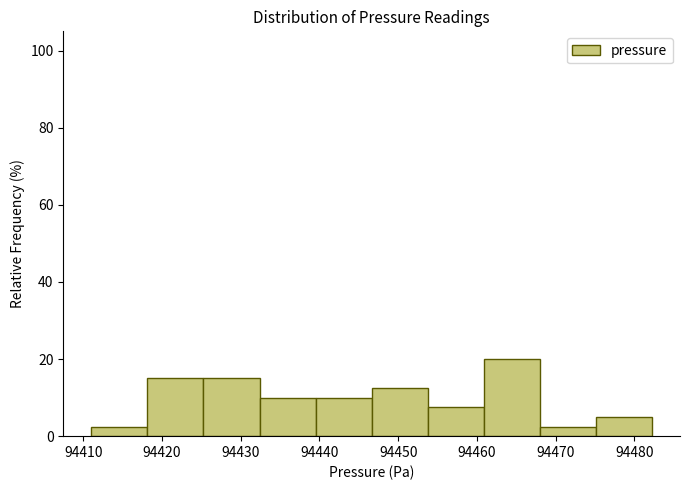

Reading left to right, list every bar in this chart as the range it spans on the x-axis followed by its height. Neither the bar edges nor the heights are printed on the chart, so give them approximately, as read against the axes.

94411 to 94418: 2
94418 to 94425: 16
94425 to 94432: 16
94432 to 94440: 10
94440 to 94447: 10
94447 to 94454: 12
94454 to 94461: 8
94461 to 94468: 20
94468 to 94475: 2
94475 to 94482: 6